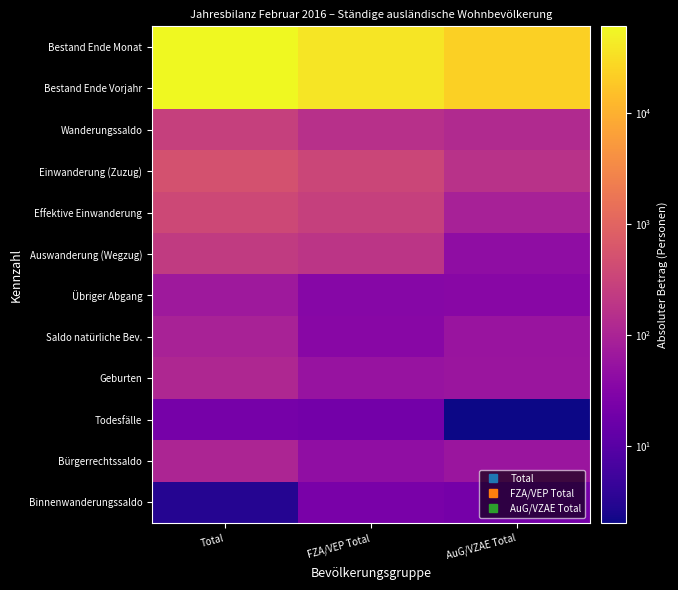

What is the total value across all series at AuG/VZAE Total?

45616